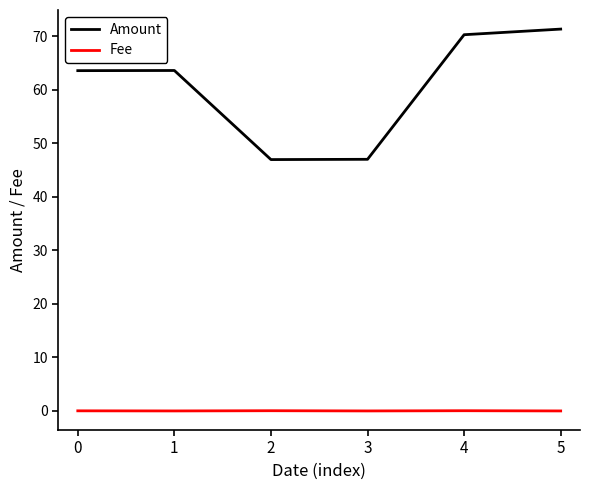

Between 3 and 5, which series saw the biggest shift?

Amount